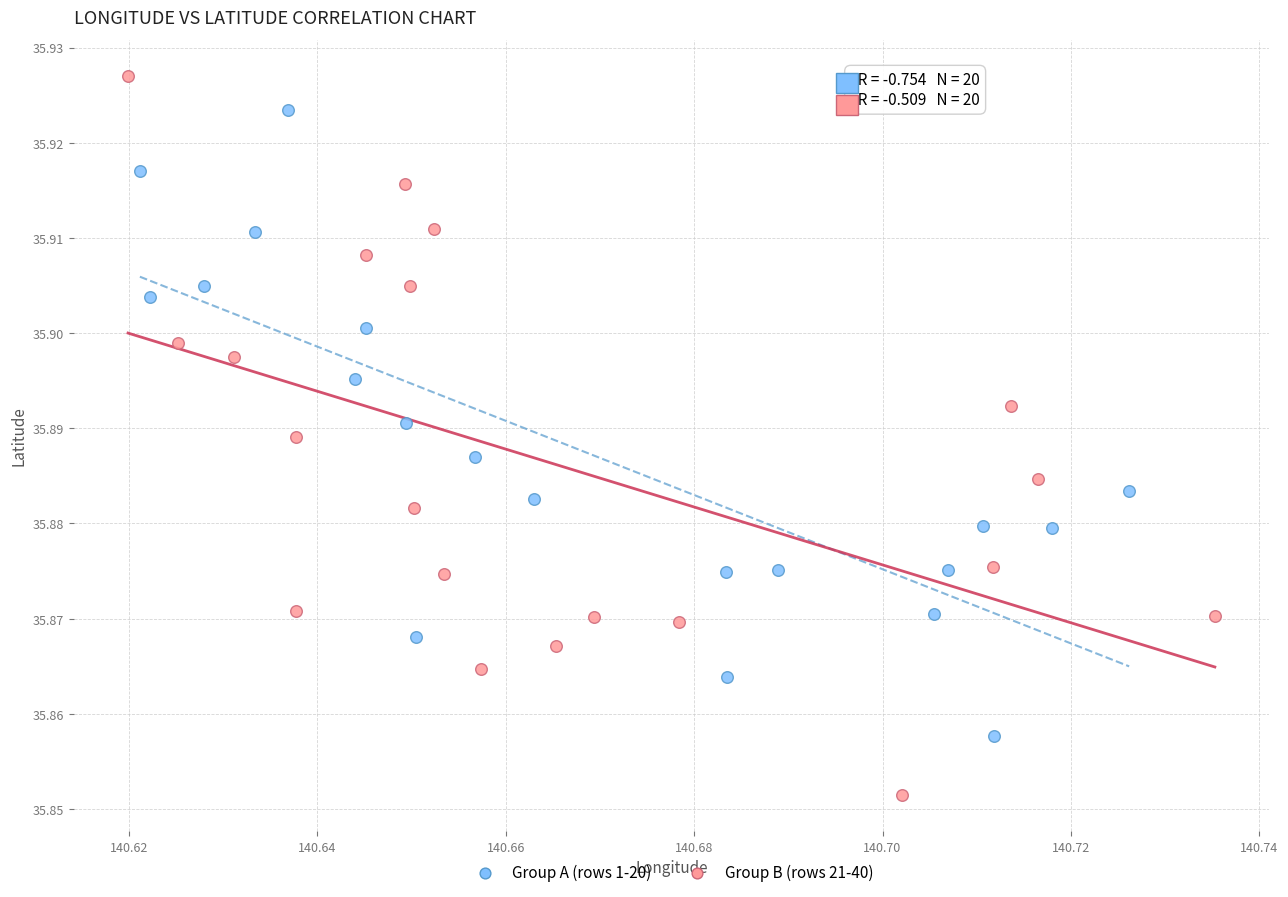

Which series has the widest spread of Y values?

Group B (rows 21-40)